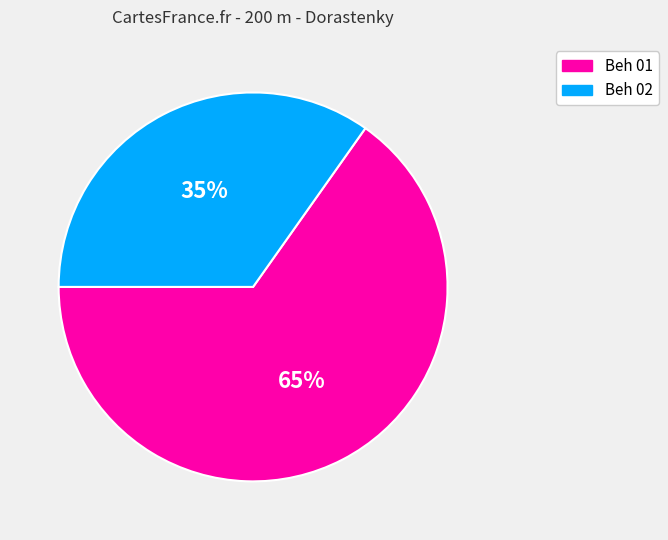

Rank the categories by value from highest to lowest.

Beh 01, Beh 02